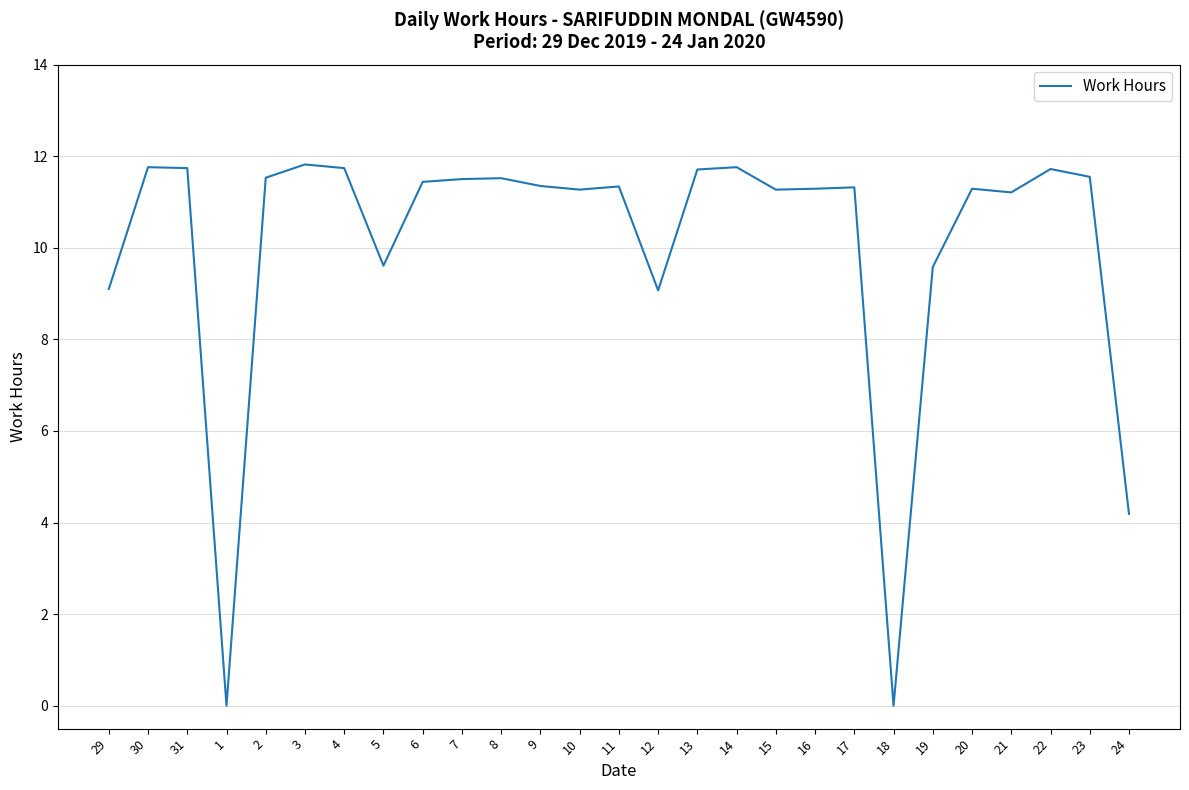

The value at 16 is 20.3. True or false?

False